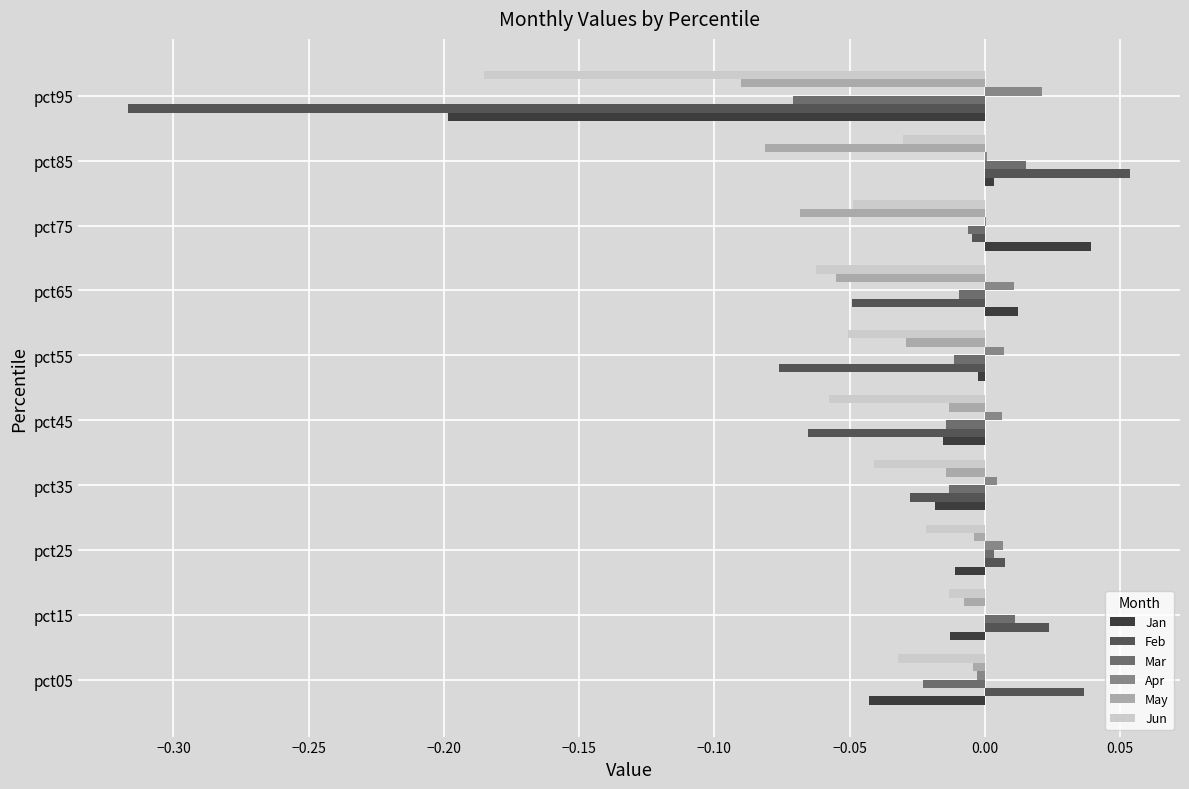

How many values in Jan are above zero?

3